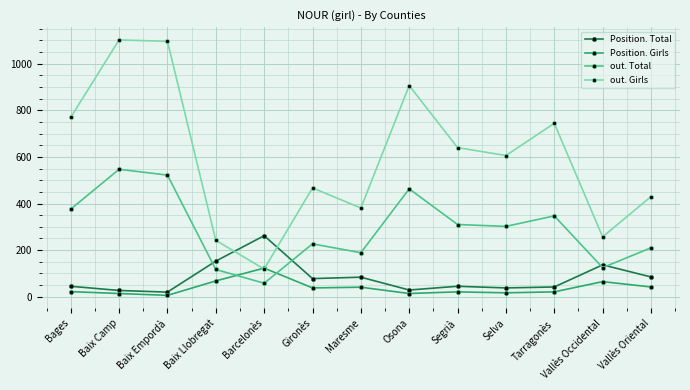

What is the sum of the Position. Total values at Selva and Maresme?

122